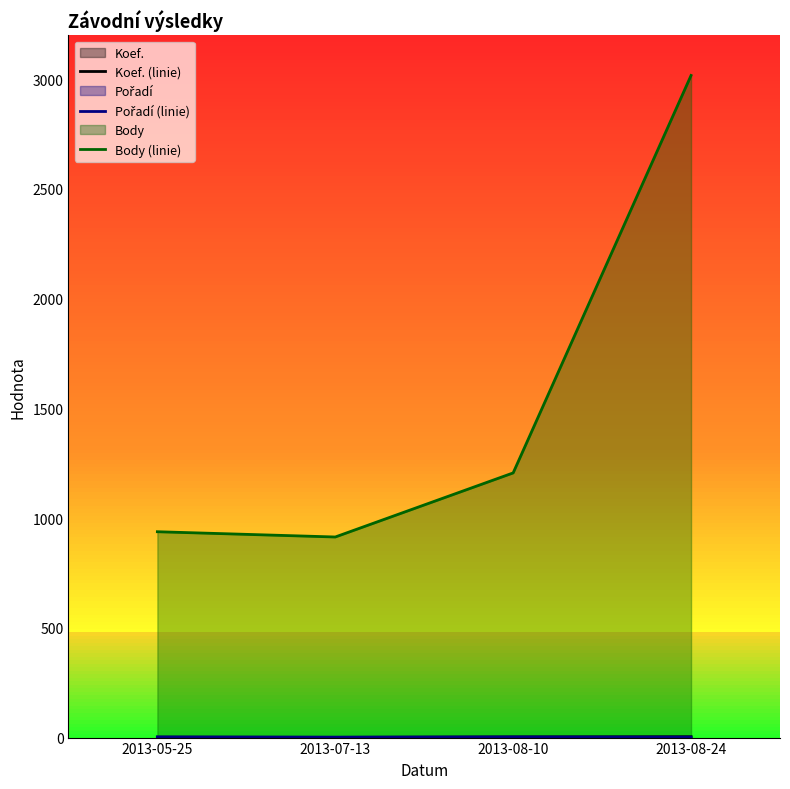

Which has a higher value, 2013-05-25 or 2013-07-13?

2013-05-25